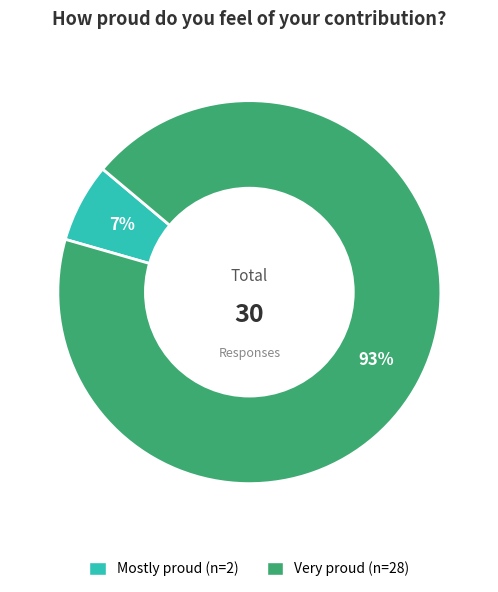

Which has a higher value, Very proud or Mostly proud?

Very proud